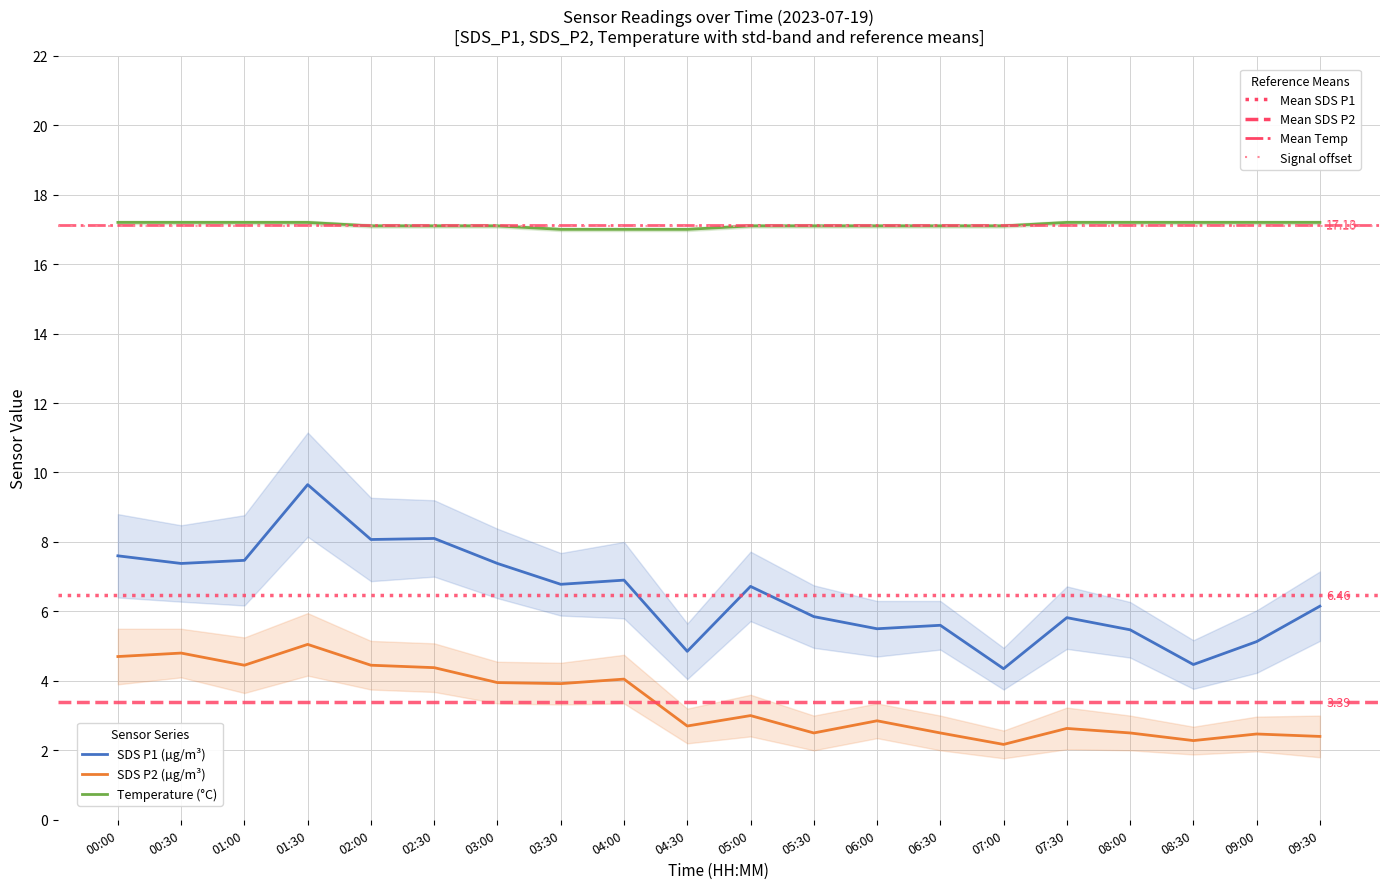

Which has a higher value, 00:00 or 02:00?

02:00